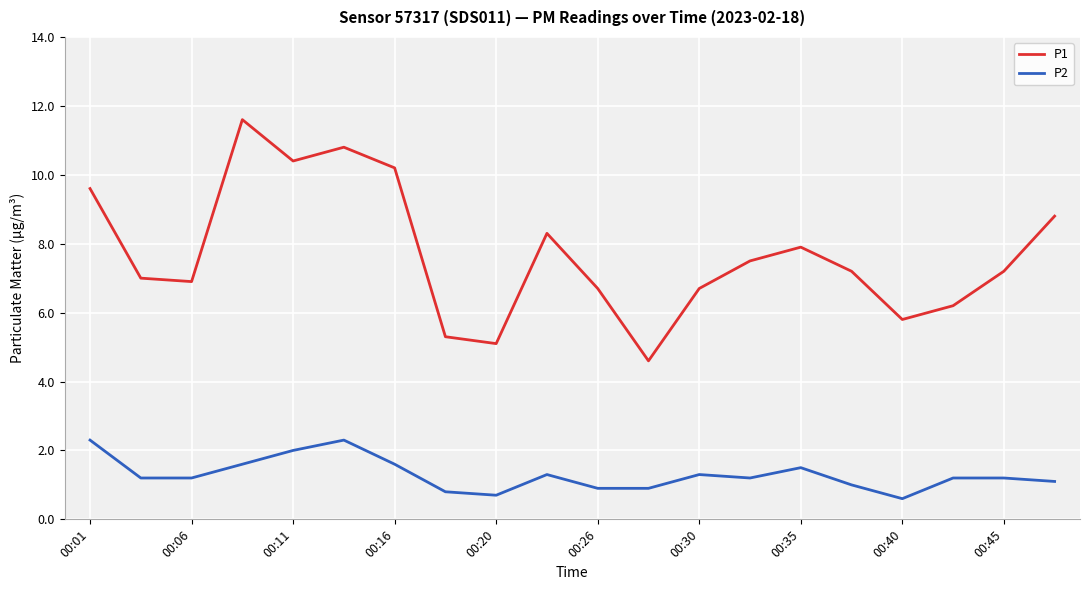

Which series has the widest spread of values?

P1